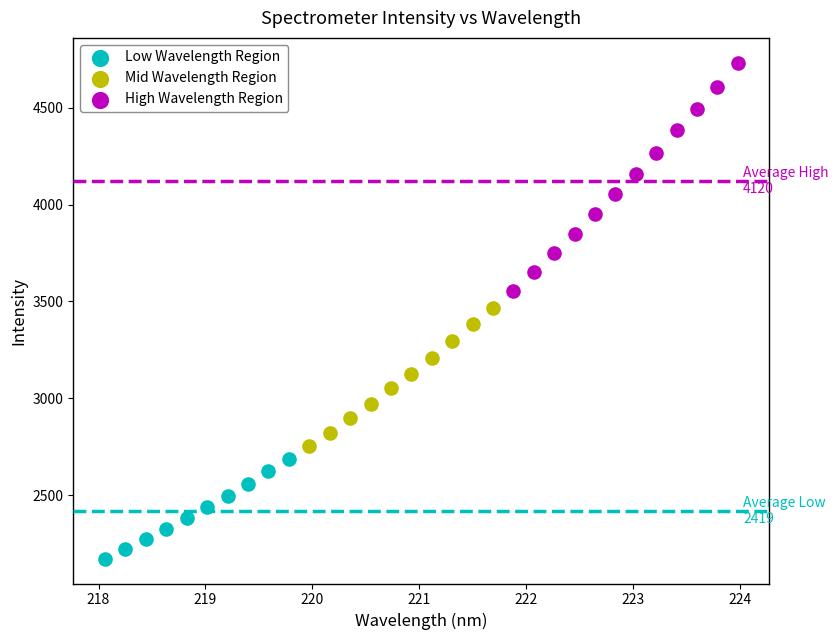

What are all the series names shown in the legend?

Low Wavelength Region, Mid Wavelength Region, High Wavelength Region